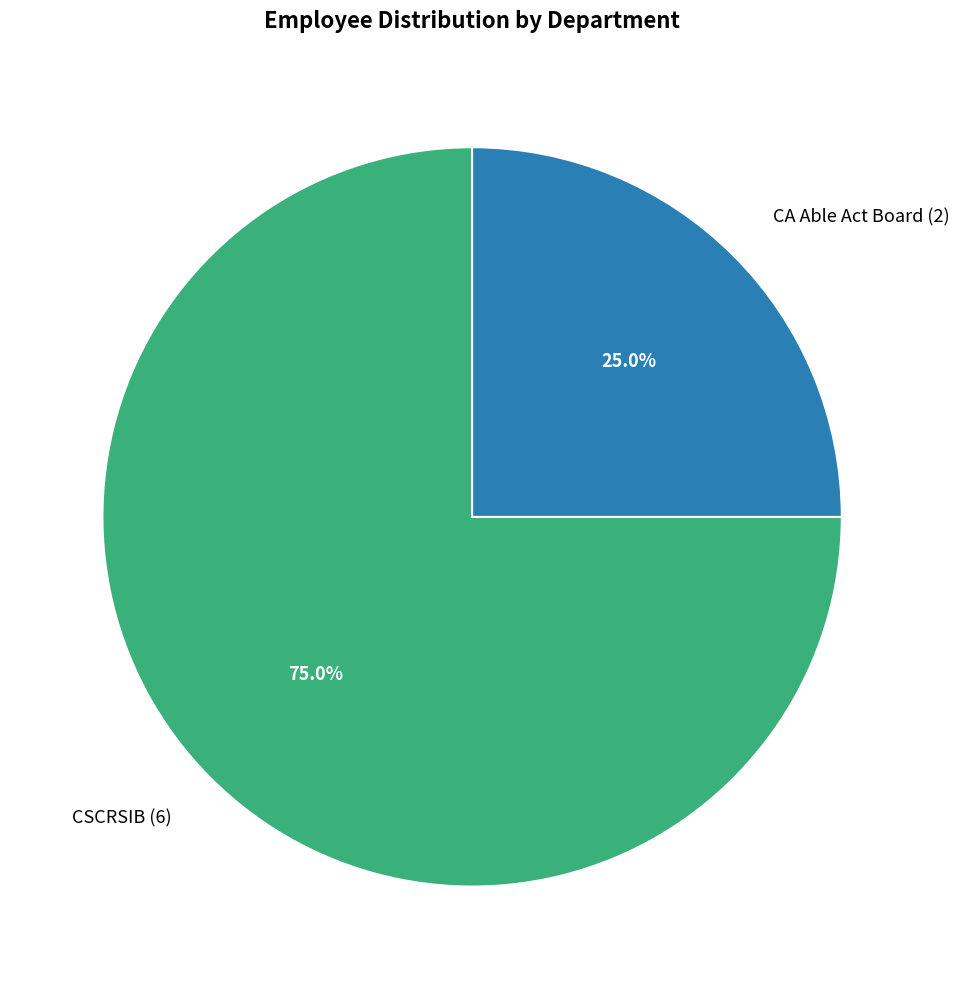

Rank the categories by value from lowest to highest.

CA Able Act Board, CSCRSIB